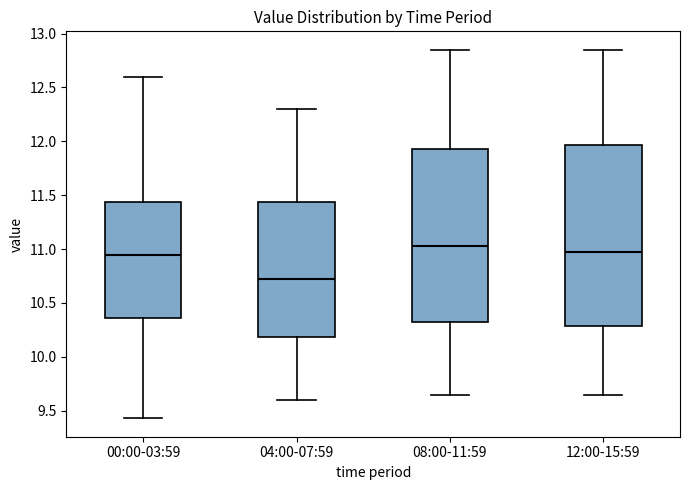

Reading left to right, transcribe this box plot: for each box, give where its median line is, the range the box spans, and where its two whiskers end, as read against the y-axis. The values are not printed on the chart, so give them approximately, as read against the axis.

00:00-03:59: median 10.95, box 10.35 to 11.45, whiskers 9.45 to 12.60
04:00-07:59: median 10.75, box 10.20 to 11.45, whiskers 9.60 to 12.30
08:00-11:59: median 11.05, box 10.35 to 11.95, whiskers 9.65 to 12.85
12:00-15:59: median 11.00, box 10.30 to 11.95, whiskers 9.65 to 12.85